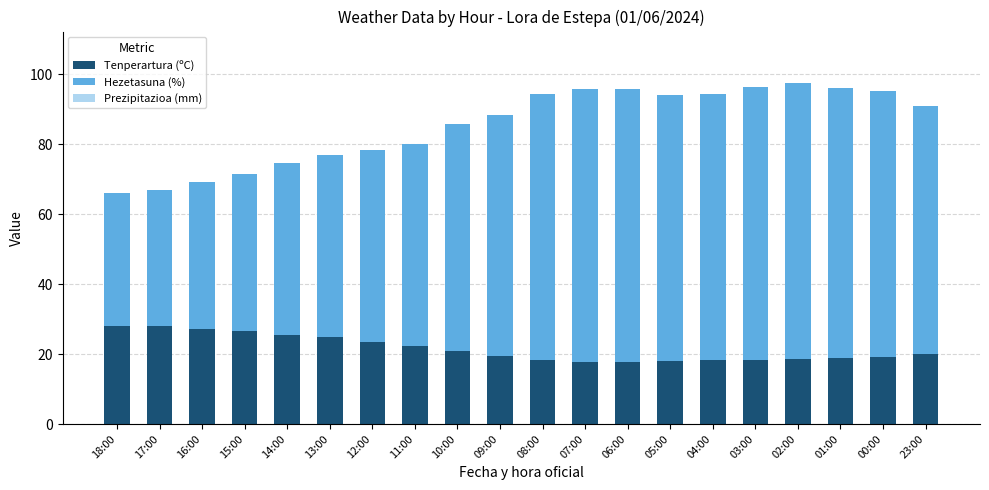

What is the total value across all series at 01:00?

96.0